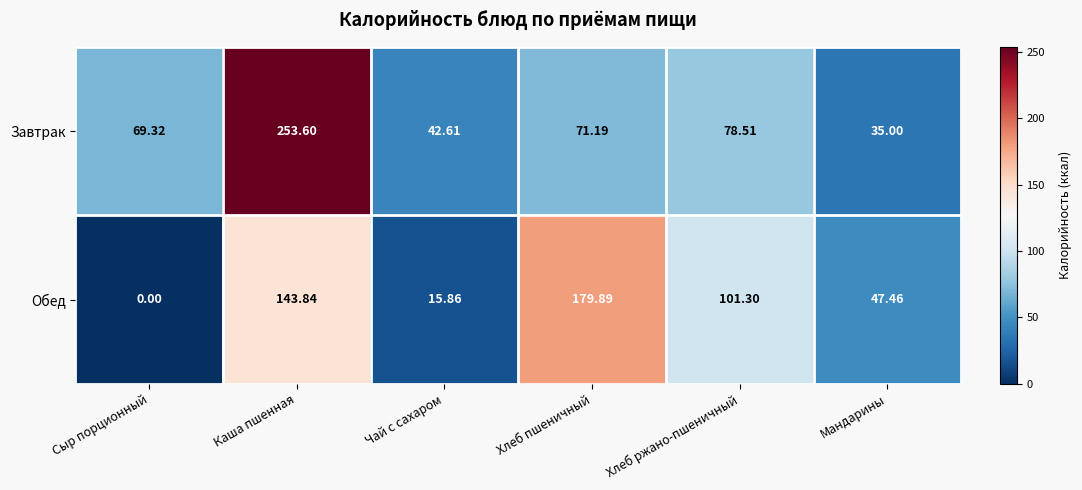

At Хлеб пшеничный, list the series in order from largest to smallest.

Обед, Завтрак